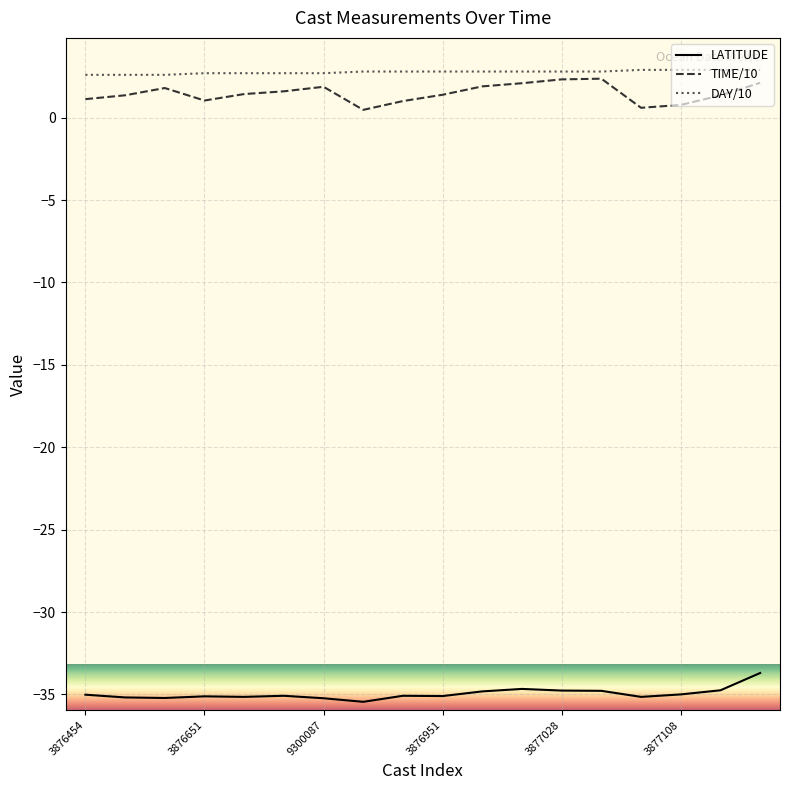

True or false: LATITUDE has more than 1 interior local peaks.

True